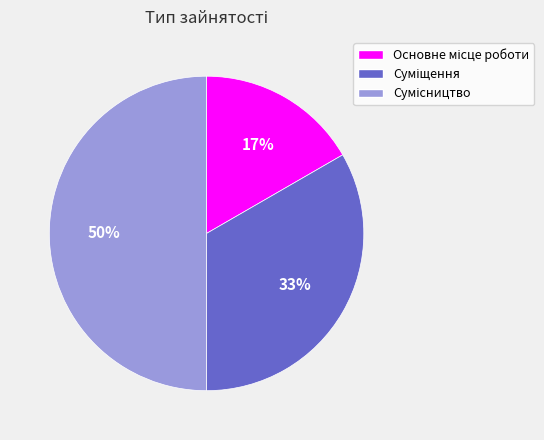

To the nearest percent, what is the difference between the largest and smallest slice percentages?

33%